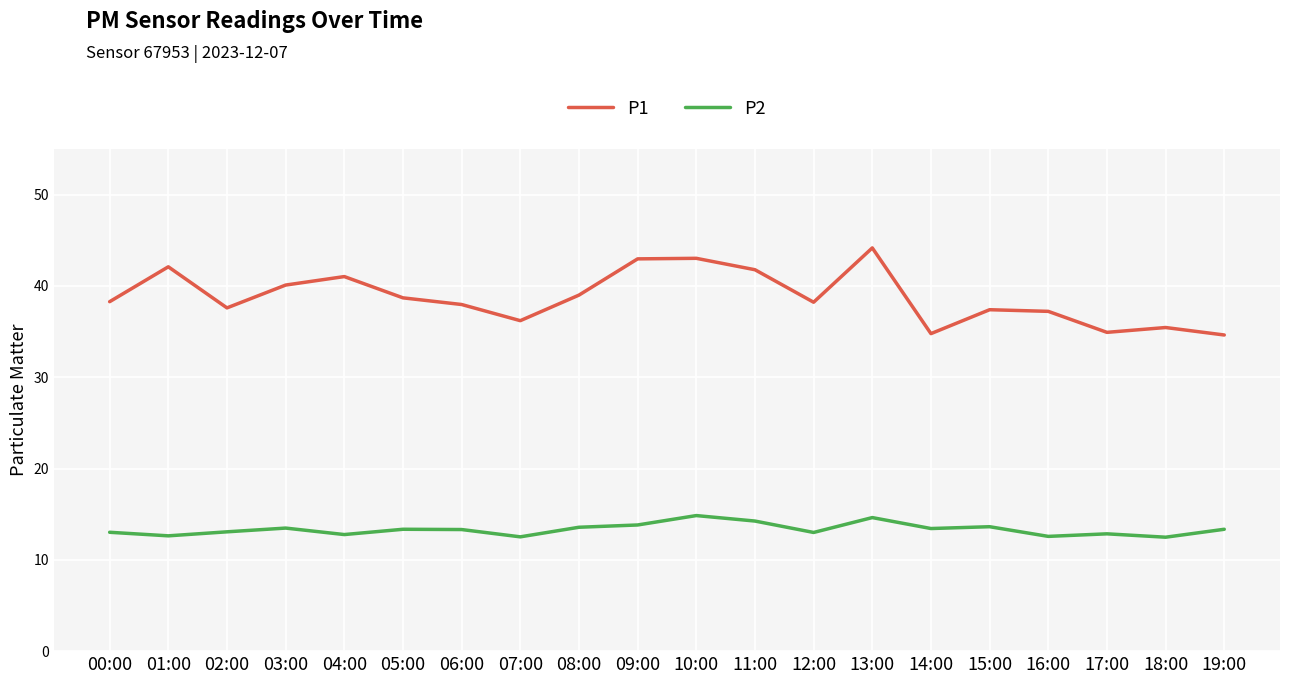

What are all the series names shown in the legend?

P1, P2